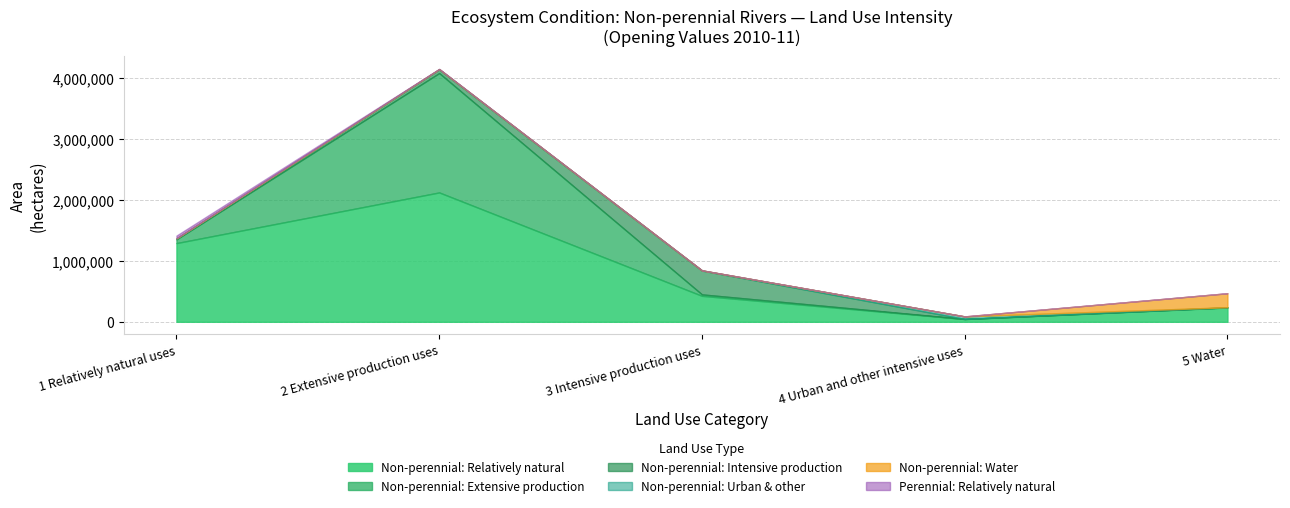

What position from the left is 1 Relatively natural uses?

1